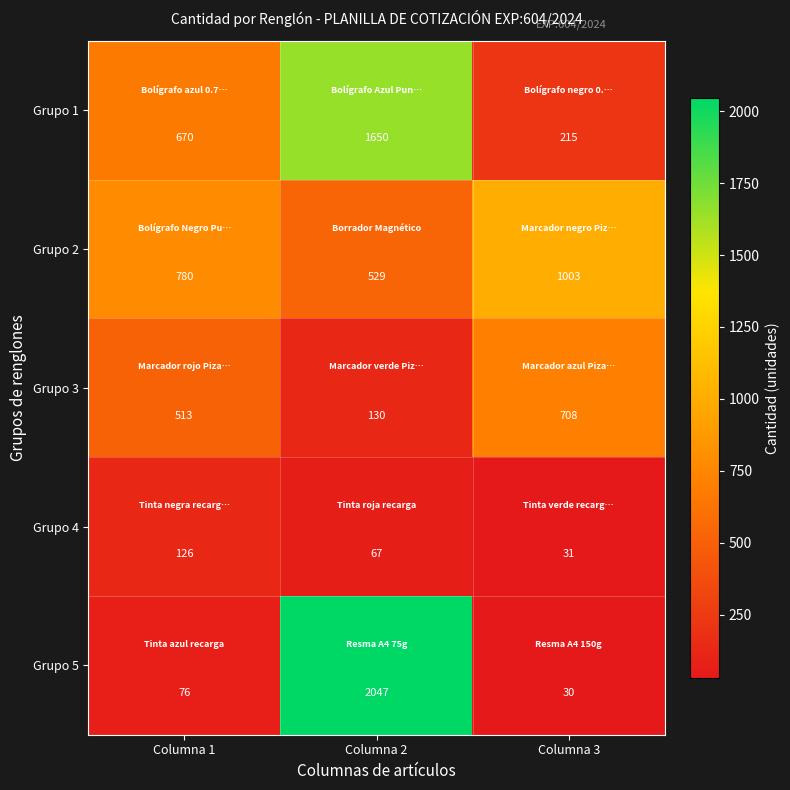

What is the average value of the Grupo 2 series?

771